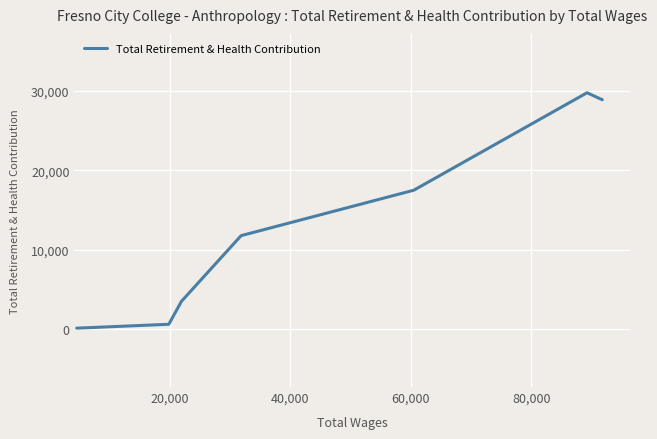

What is the maximum value shown in the chart?

29734